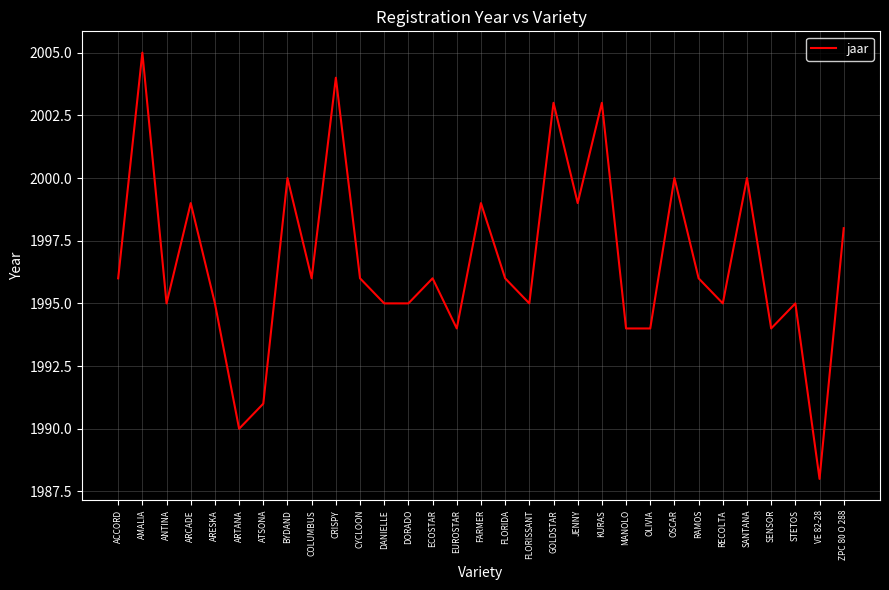

What is the difference between the maximum and minimum values?

17